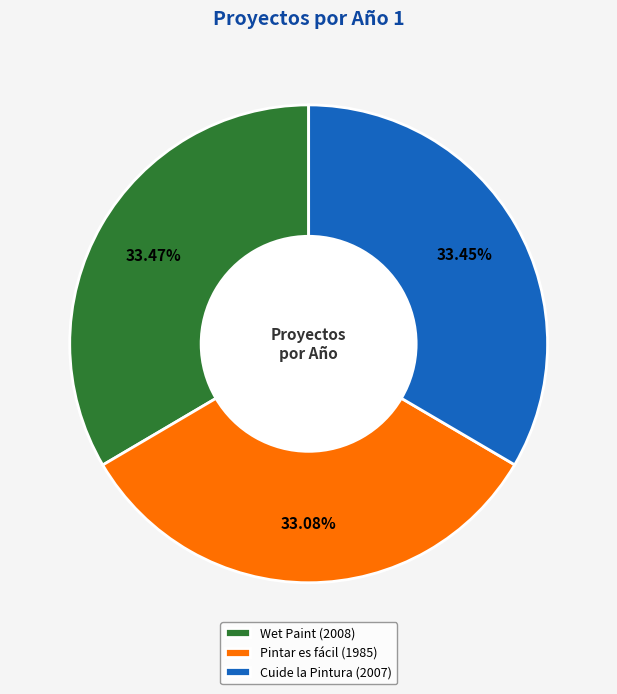

Do Wet Paint (2008) and Cuide la Pintura (2007) together represent more than half of the pie?

Yes